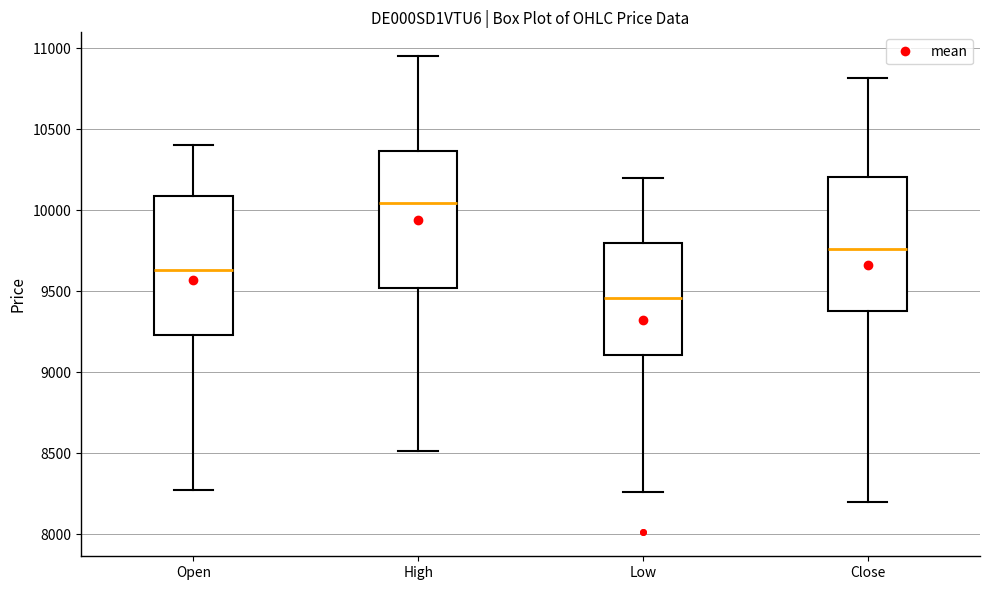

Reading left to right, transcribe this box plot: for each box, give where its median line is, the range the box spans, and where its two whiskers end, as read against the y-axis. The values are not printed on the chart, so give them approximately, as read against the axis.

Open: median 9650, box 9250 to 10100, whiskers 8300 to 10400
High: median 10050, box 9500 to 10350, whiskers 8500 to 10950
Low: median 9450, box 9100 to 9800, whiskers 8250 to 10200
Close: median 9750, box 9400 to 10200, whiskers 8200 to 10800